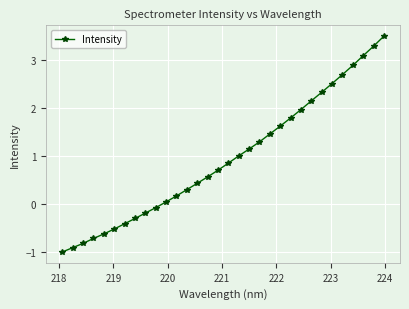

What is the difference between the maximum and minimum values?

4.5